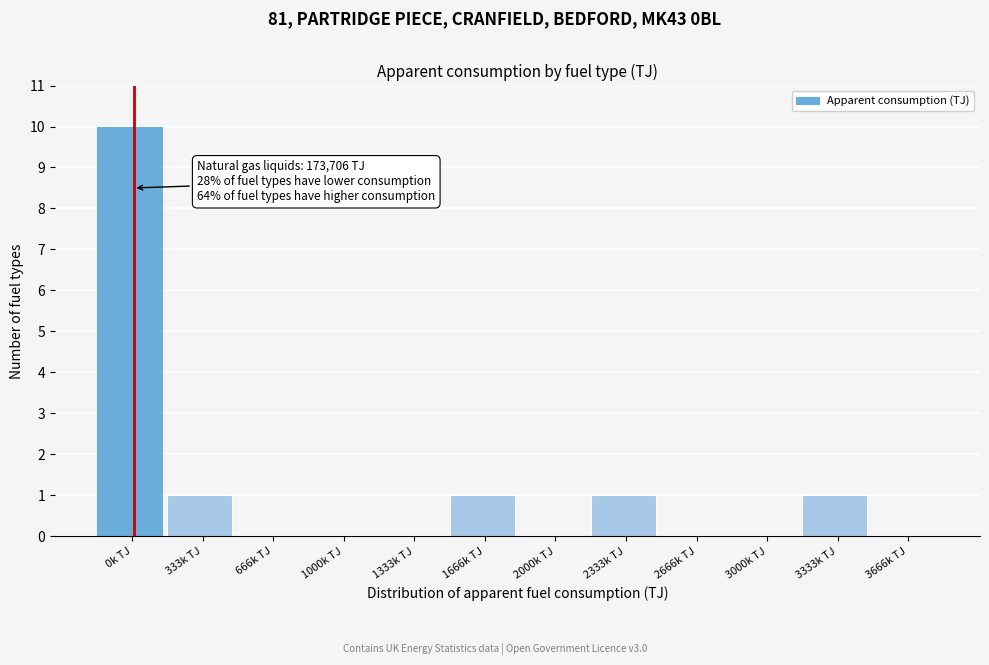

Reading right to left, what are all the values shown in this chart?

3666k TJ=0	3333k TJ=1	3000k TJ=0	2666k TJ=0	2333k TJ=1	2000k TJ=0	1666k TJ=1	1333k TJ=0	1000k TJ=0	666k TJ=0	333k TJ=1	0k TJ=10